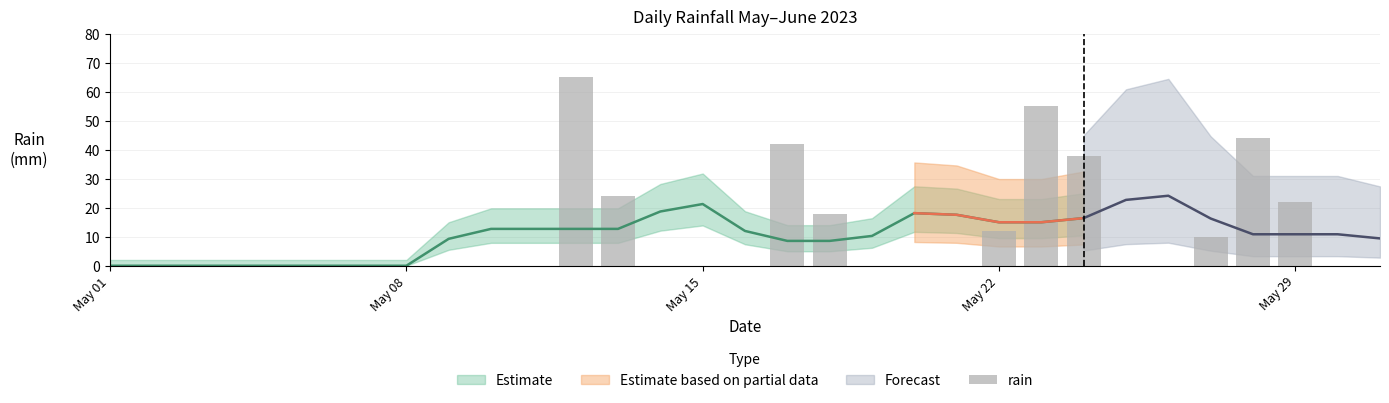

What is the difference between the maximum and minimum values?

65